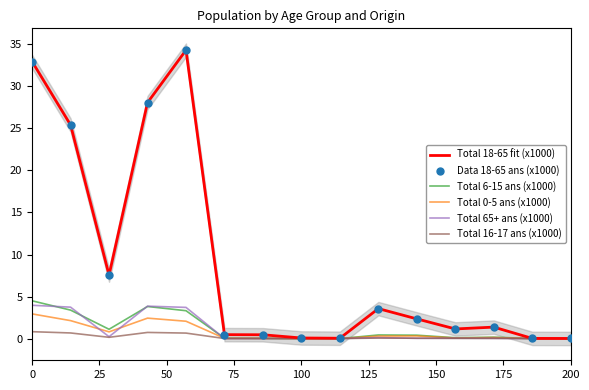

Which series reaches the minimum Y coordinate?

Total 6-15 ans (x1000)